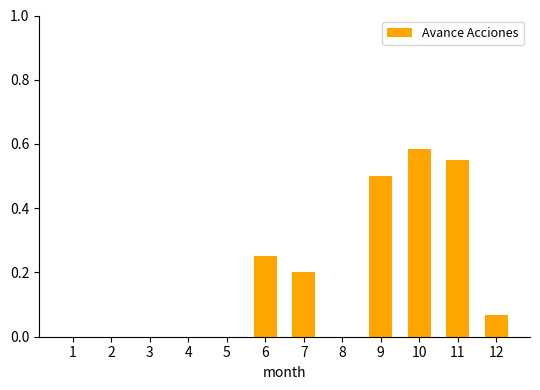

True or false: the data shows -0.3 at 8.

False